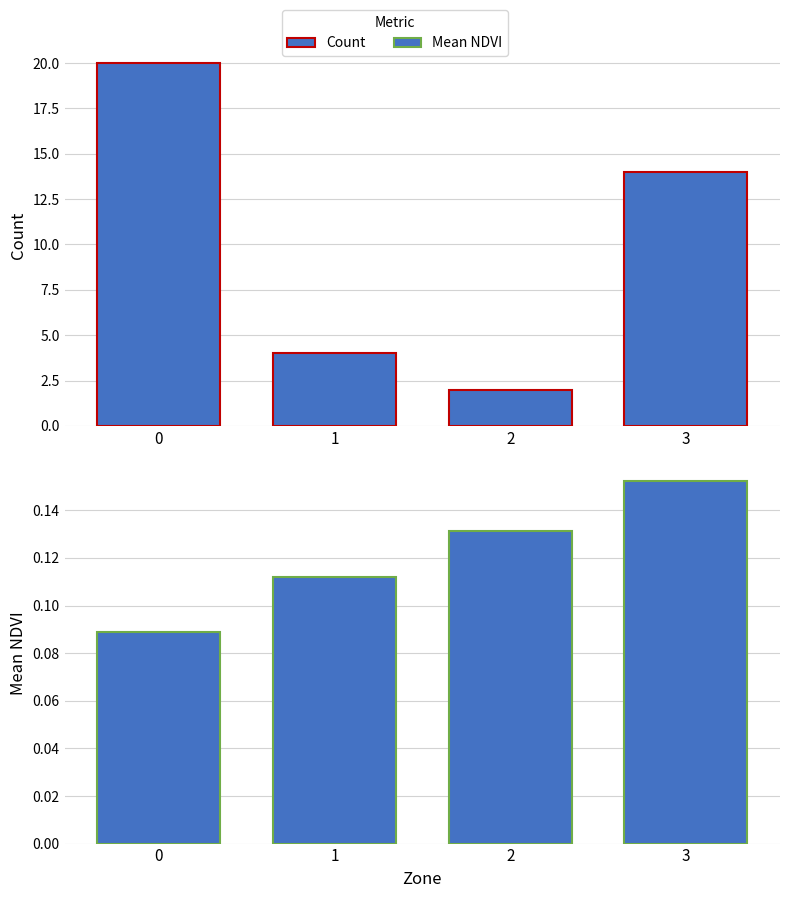

Reading left to right, transcribe all the data shown in this chart.

Count: 20.0	4.0	2.0	14.0
Mean NDVI: 0.1	0.1	0.1	0.2